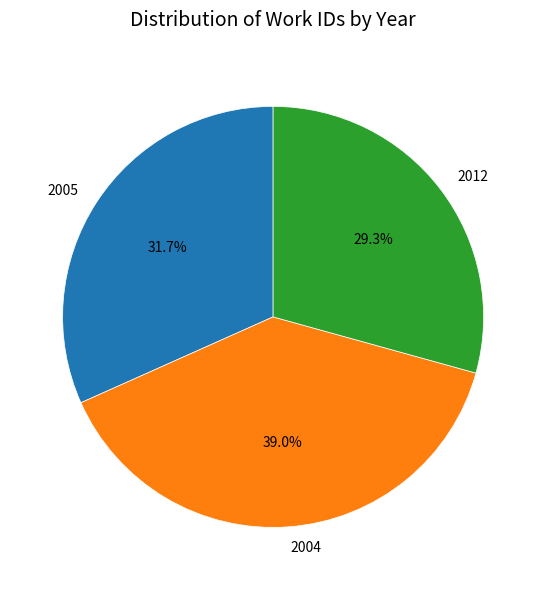

To the nearest percent, what is the difference between the 2004 and 2005 slice percentages?

7%